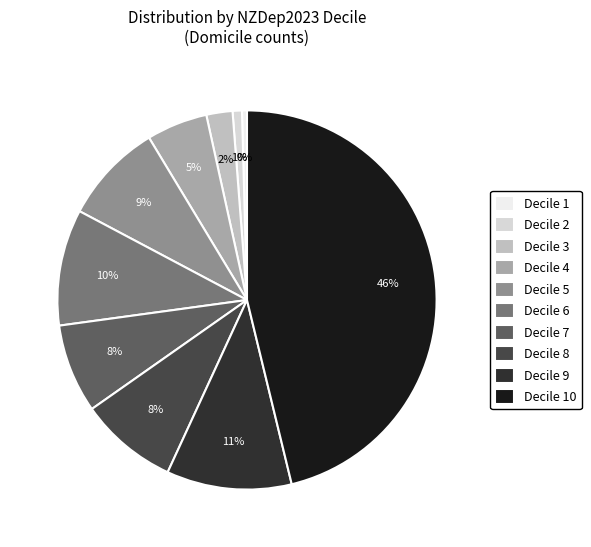

Do Decile 8 and Decile 10 together represent more than half of the pie?

Yes